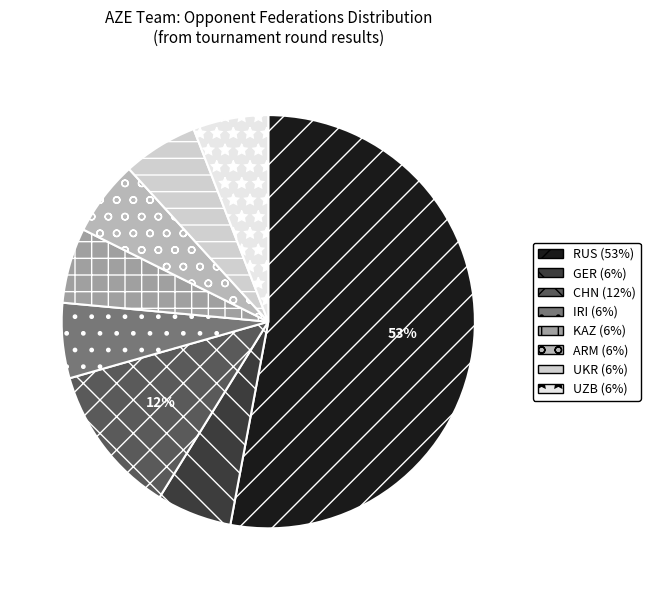

Which category has the biggest portion of the pie?

RUS (53%)